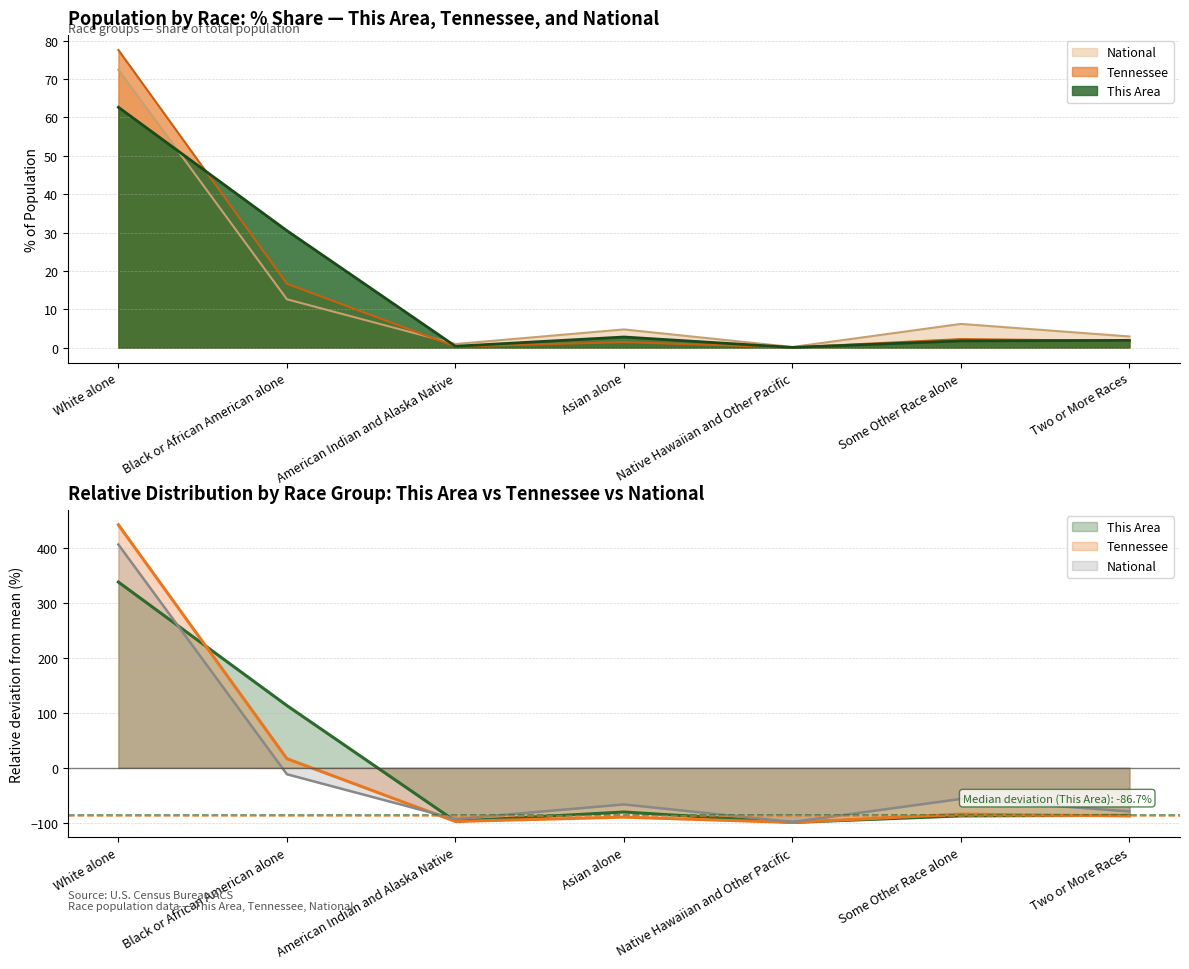

What is the value of the This Area point at the 3rd from the left?

-97.4